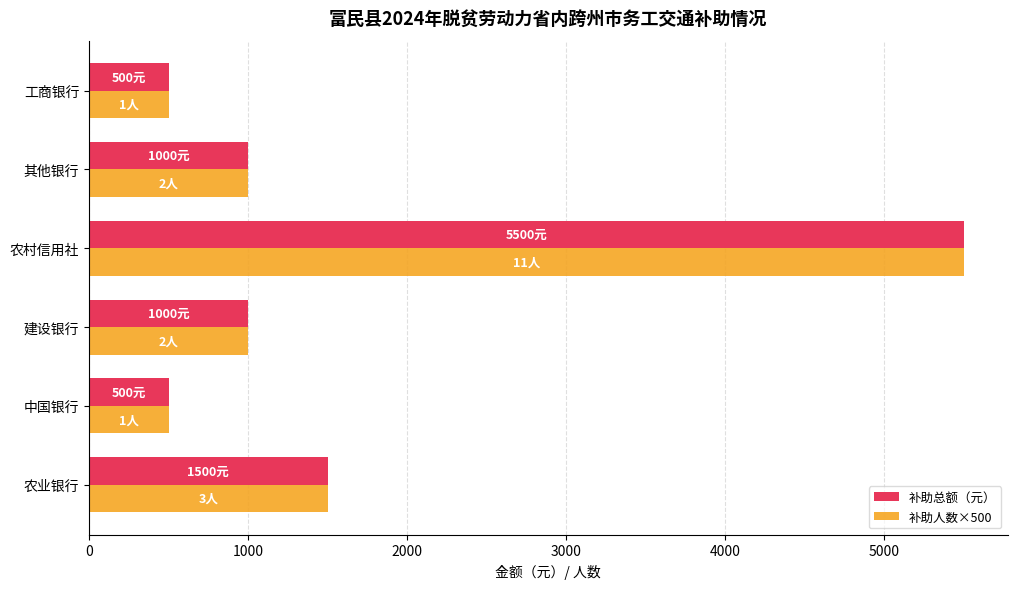

What is the sum of the 补助总额（元） values at 其他银行 and 农业银行?

2500